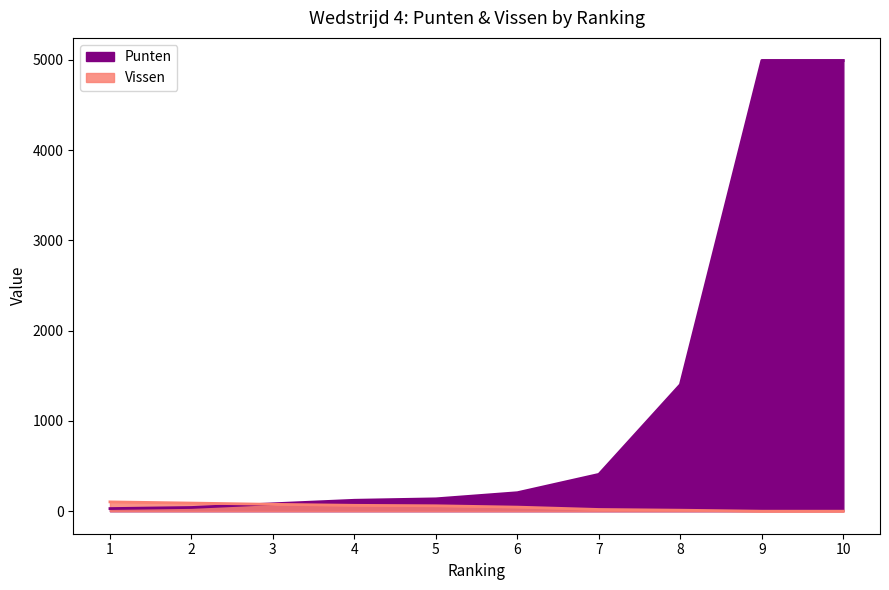

At how many categories does at least one series exceed 4018?

2